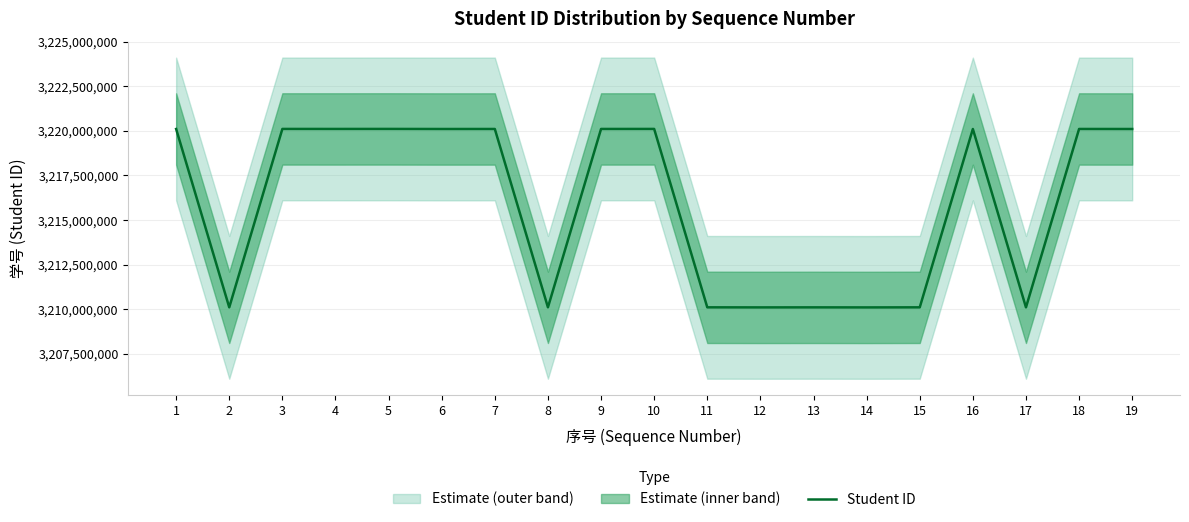

The chart shows a value of 4727514741 at 18. True or false?

False